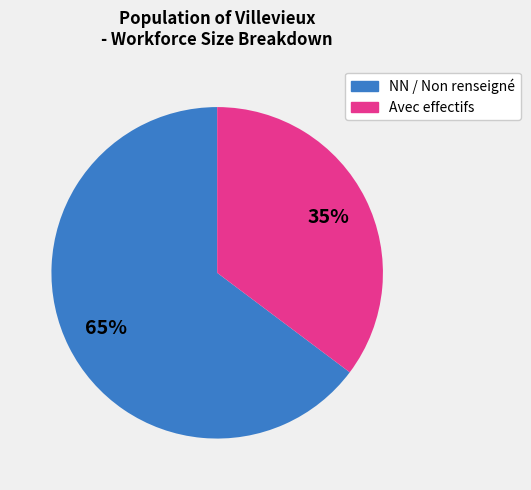

Does any single category account for the majority?

Yes